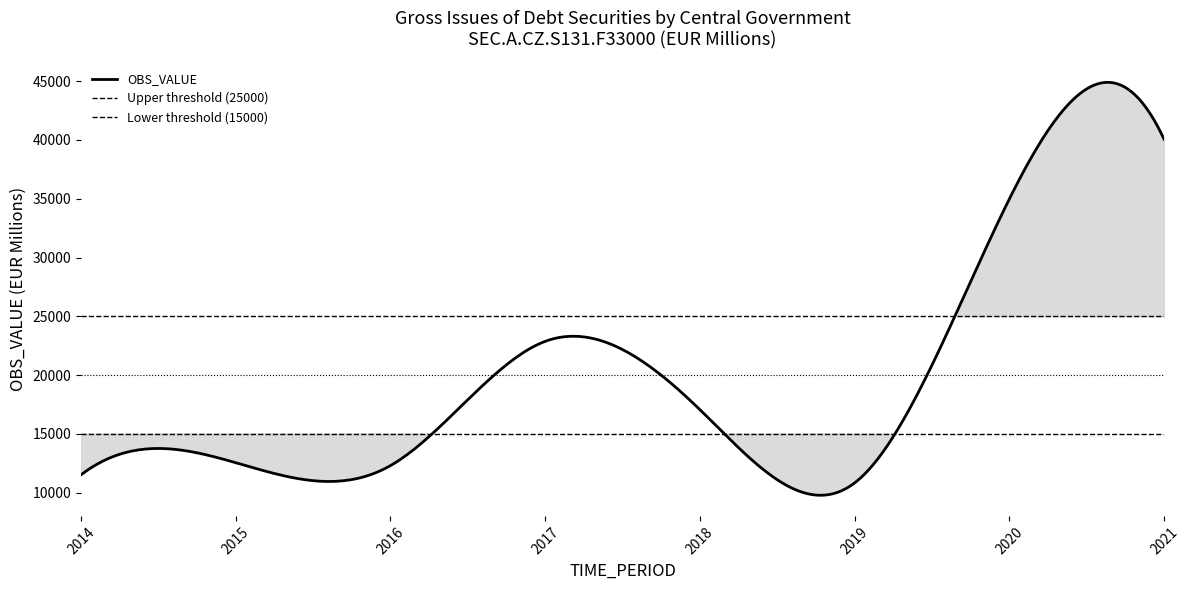

What is the difference between the second highest and second lowest values?

23458.8